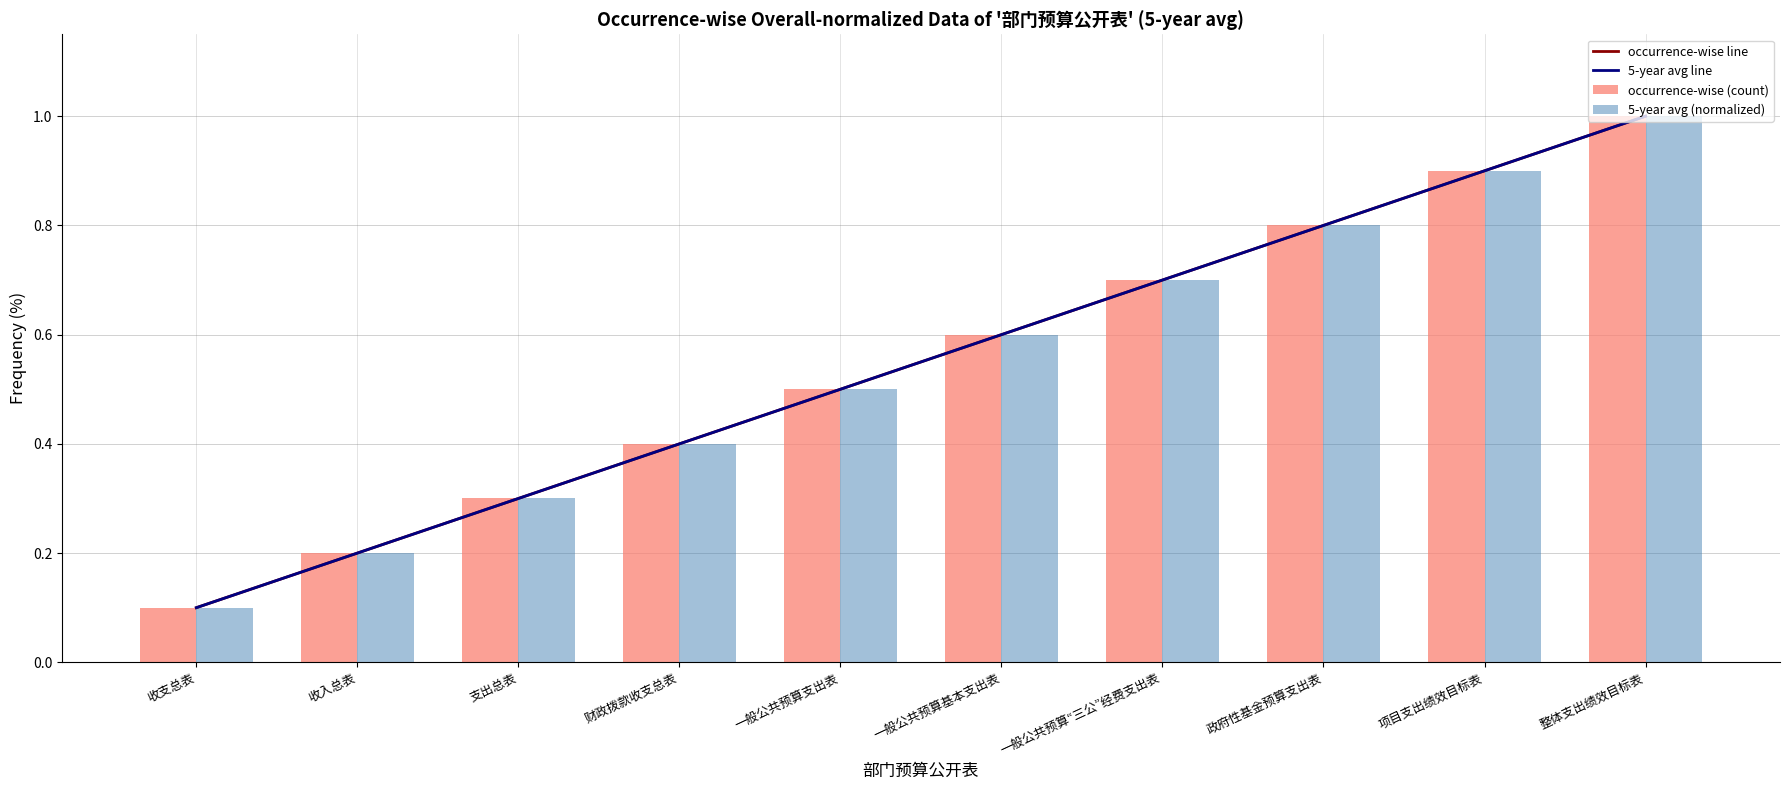

How many categories are shown in the chart?

10